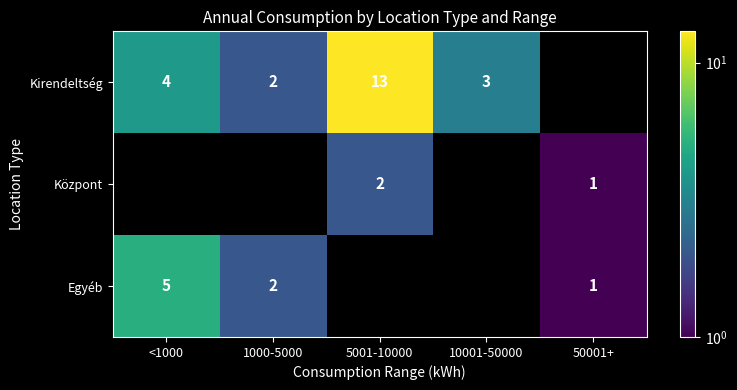

True or false: Egyéb has a value of 3 at 1000-5000.

False